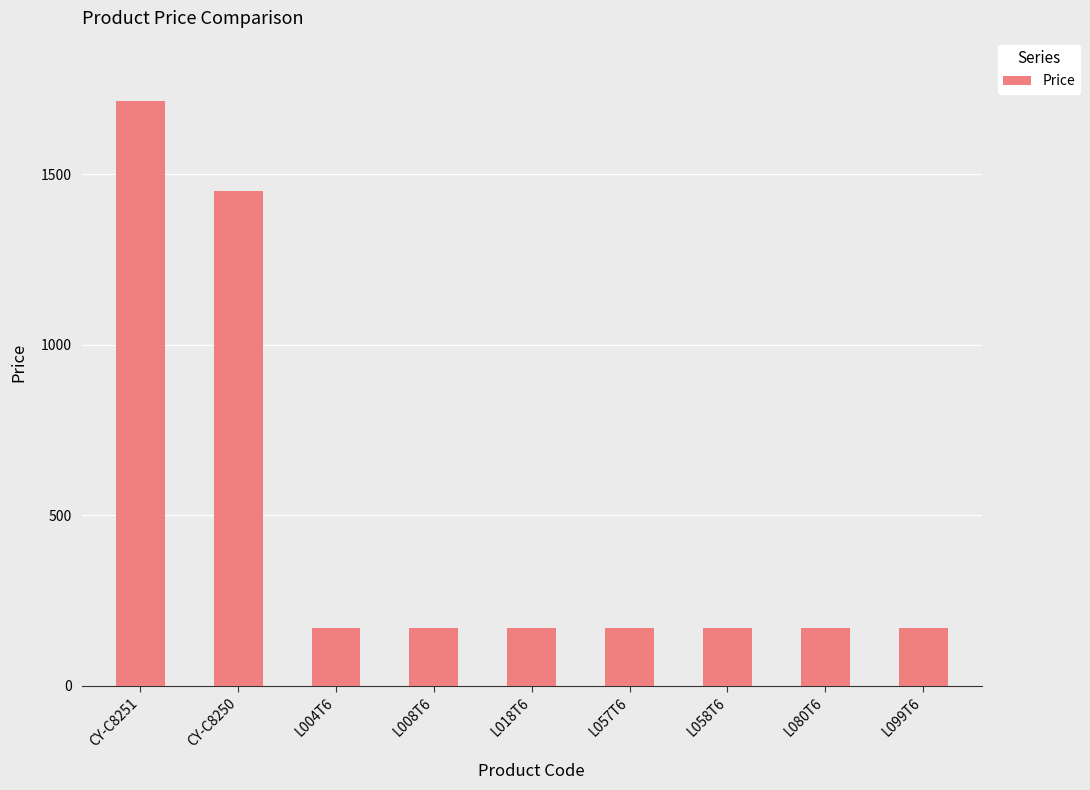

What is the maximum value shown in the chart?

1714